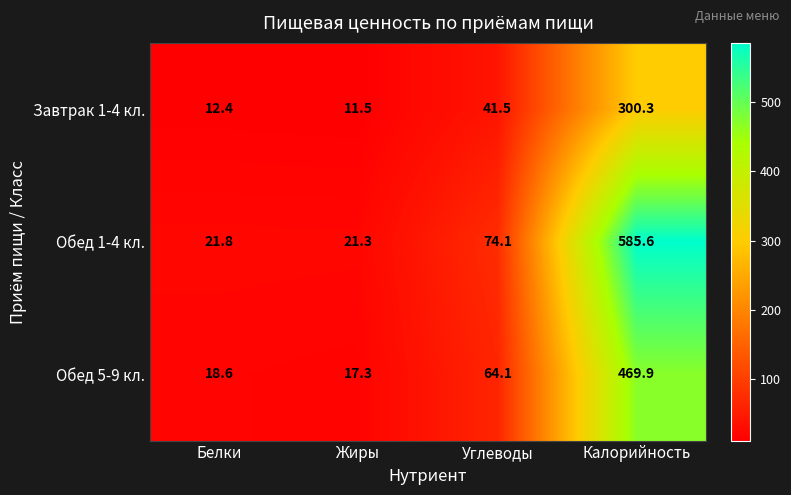

Rank the series by their maximum value, from highest to lowest.

Обед 1-4 кл., Обед 5-9 кл., Завтрак 1-4 кл.